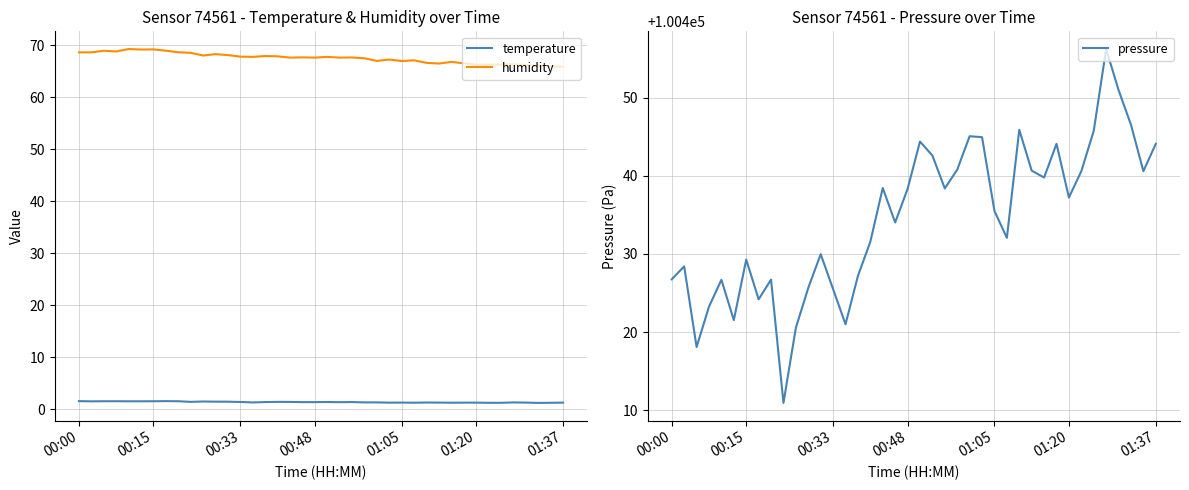

Does the chart have visible grid lines?

Yes